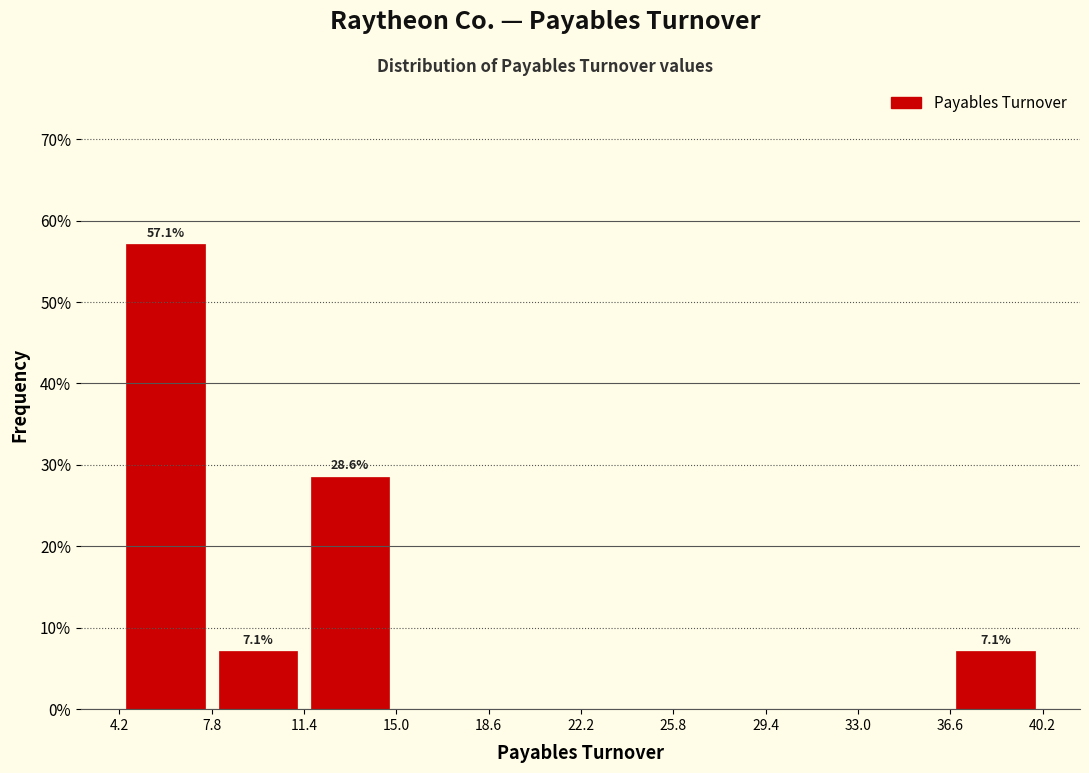

Which range on the x-axis has the tallest bar?

4.0 to 8.0